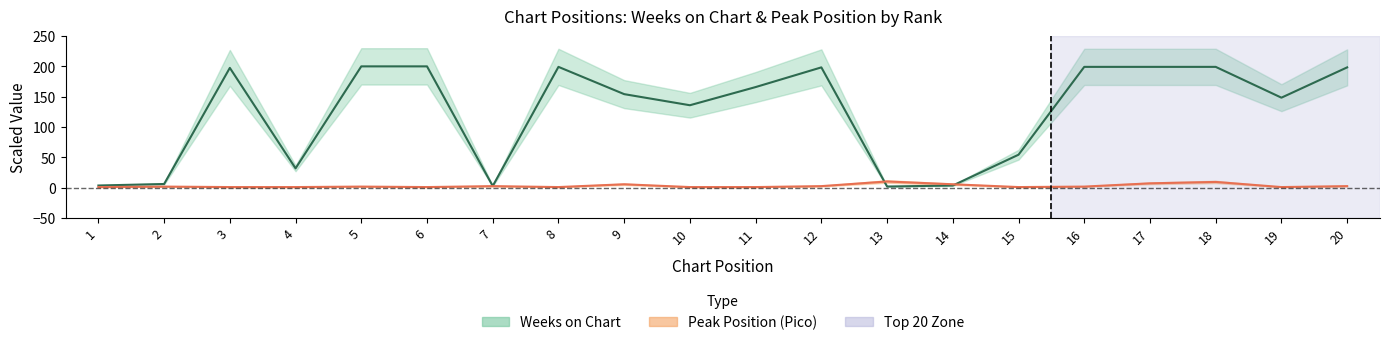

At which category is the sum across all series the highest?

18